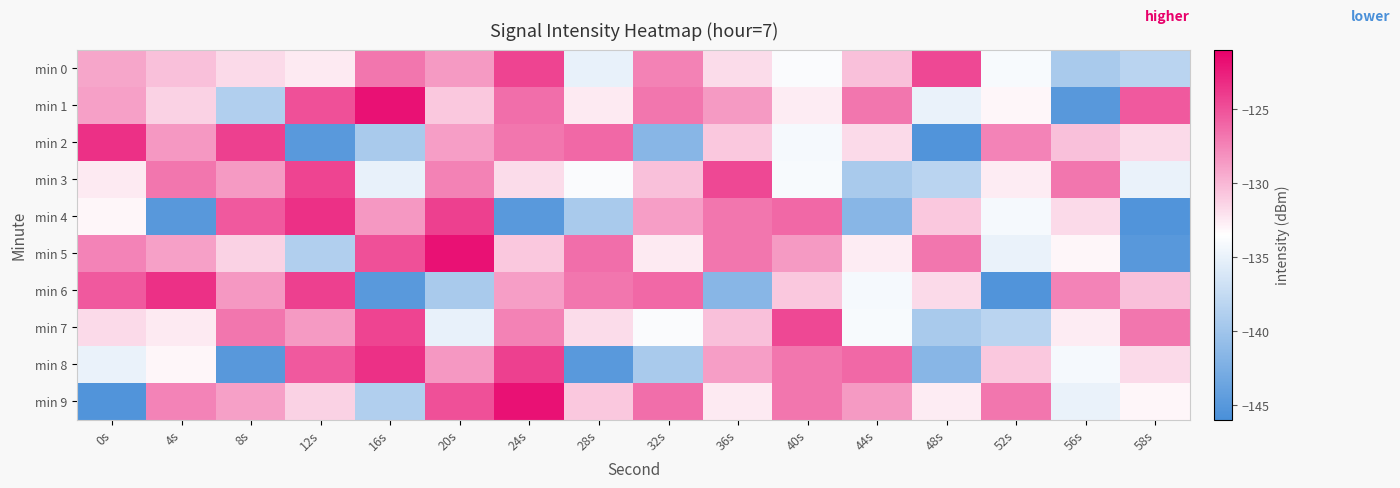

Reading left to right, what are all the values shown in this chart?

min 0: 0s=-129.2	4s=-130.4	8s=-131.7	12s=-132.5	16s=-126.8	20s=-128.6	24s=-124.3	28s=-135.0	32s=-127.4	36s=-131.8	40s=-133.9	44s=-130.4	48s=-124.6	52s=-134.0	56s=-139.4	58s=-138.2
min 1: 0s=-128.9	4s=-131.3	8s=-138.8	12s=-125.0	16s=-121.9	20s=-130.8	24s=-126.5	28s=-132.5	32s=-126.8	36s=-128.6	40s=-132.6	44s=-126.8	48s=-134.9	52s=-133.1	56s=-145.0	58s=-125.4
min 2: 0s=-123.4	4s=-128.5	8s=-124.2	12s=-144.9	16s=-139.4	20s=-128.8	24s=-126.8	28s=-126.2	32s=-141.7	36s=-130.8	40s=-134.2	44s=-131.7	48s=-145.5	52s=-127.5	56s=-130.4	58s=-131.7
min 3: 0s=-132.5	4s=-126.8	8s=-128.6	12s=-124.3	16s=-135.0	20s=-127.4	24s=-131.8	28s=-133.9	32s=-130.4	36s=-124.6	40s=-134.0	44s=-139.4	48s=-138.2	52s=-132.6	56s=-126.8	58s=-134.9
min 4: 0s=-133.1	4s=-145.0	8s=-125.4	12s=-123.4	16s=-128.5	20s=-124.2	24s=-144.9	28s=-139.4	32s=-128.8	36s=-126.8	40s=-126.2	44s=-141.7	48s=-130.8	52s=-134.2	56s=-131.7	58s=-145.5
min 5: 0s=-127.5	4s=-128.9	8s=-131.3	12s=-138.8	16s=-125.0	20s=-121.9	24s=-130.8	28s=-126.5	32s=-132.5	36s=-126.8	40s=-128.6	44s=-132.6	48s=-126.8	52s=-134.9	56s=-133.1	58s=-145.0
min 6: 0s=-125.4	4s=-123.4	8s=-128.5	12s=-124.2	16s=-144.9	20s=-139.4	24s=-128.8	28s=-126.8	32s=-126.2	36s=-141.7	40s=-130.8	44s=-134.2	48s=-131.7	52s=-145.5	56s=-127.5	58s=-130.4
min 7: 0s=-131.7	4s=-132.5	8s=-126.8	12s=-128.6	16s=-124.3	20s=-135.0	24s=-127.4	28s=-131.8	32s=-133.9	36s=-130.4	40s=-124.6	44s=-134.0	48s=-139.4	52s=-138.2	56s=-132.6	58s=-126.8
min 8: 0s=-134.9	4s=-133.1	8s=-145.0	12s=-125.4	16s=-123.4	20s=-128.5	24s=-124.2	28s=-144.9	32s=-139.4	36s=-128.8	40s=-126.8	44s=-126.2	48s=-141.7	52s=-130.8	56s=-134.2	58s=-131.7
min 9: 0s=-145.5	4s=-127.5	8s=-128.9	12s=-131.3	16s=-138.8	20s=-125.0	24s=-121.9	28s=-130.8	32s=-126.5	36s=-132.5	40s=-126.8	44s=-128.6	48s=-132.6	52s=-126.8	56s=-134.9	58s=-133.1